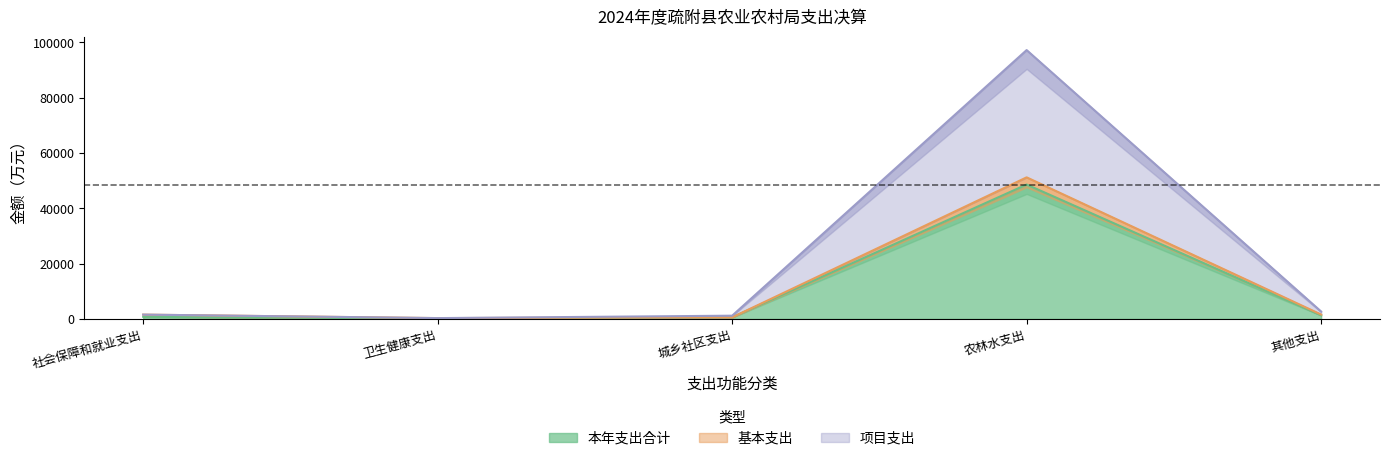

Which series has the largest total across all categories?

本年支出合计